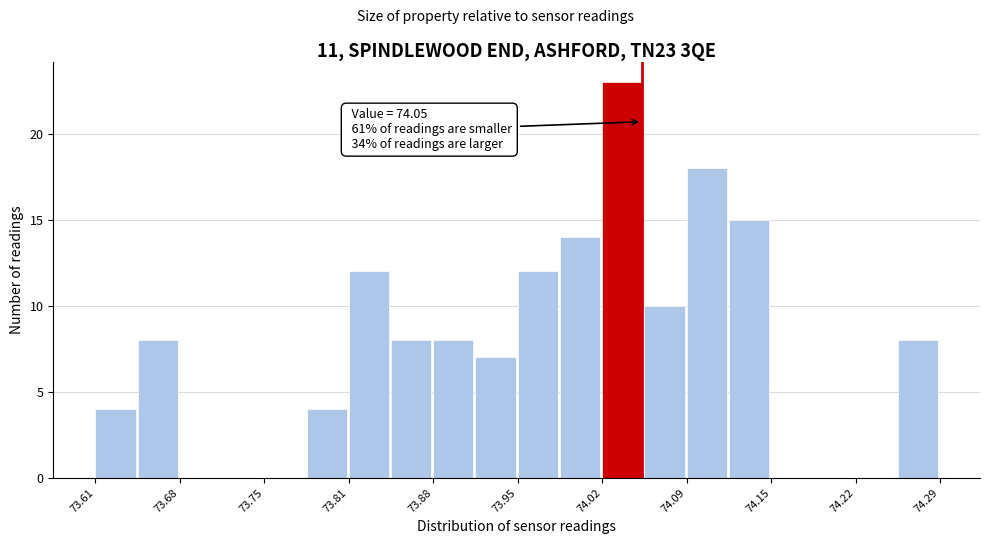

Read against the x-axis, roughly where is the centre of the tallest bar?

74.03